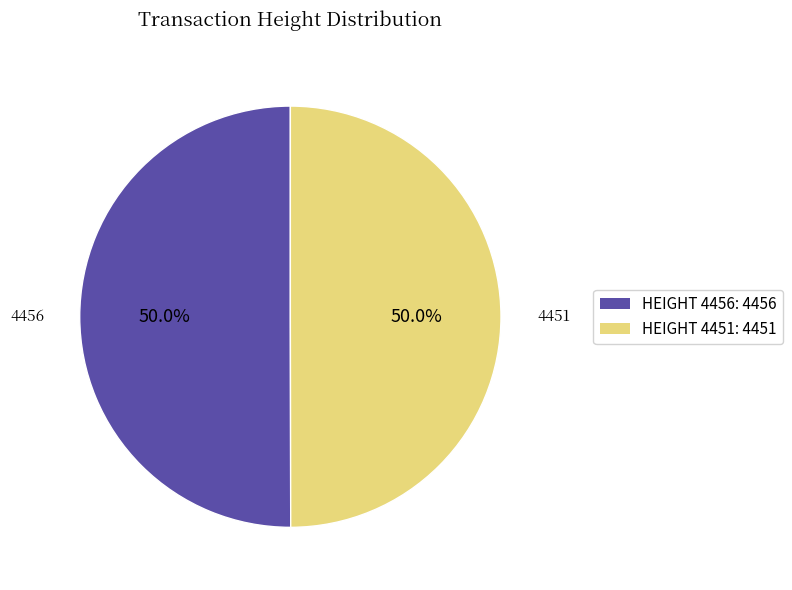

How many segments does this pie chart have?

2